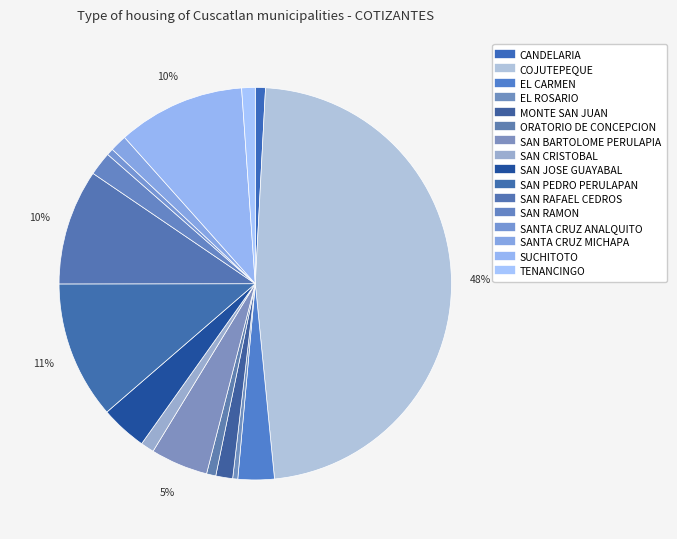

How many slices are in this pie chart?

16